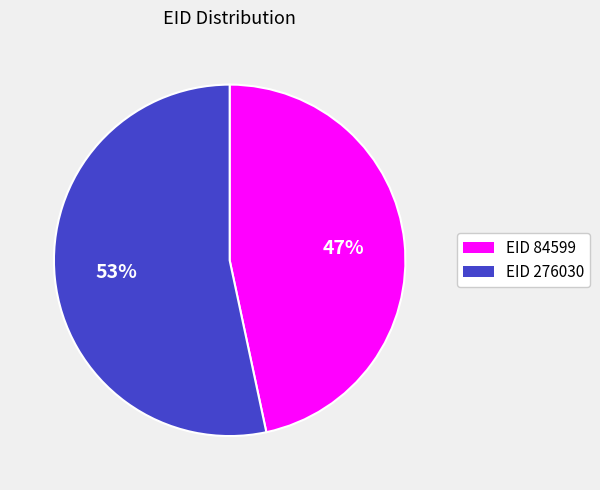

To the nearest percent, what is the average slice percentage?

50%